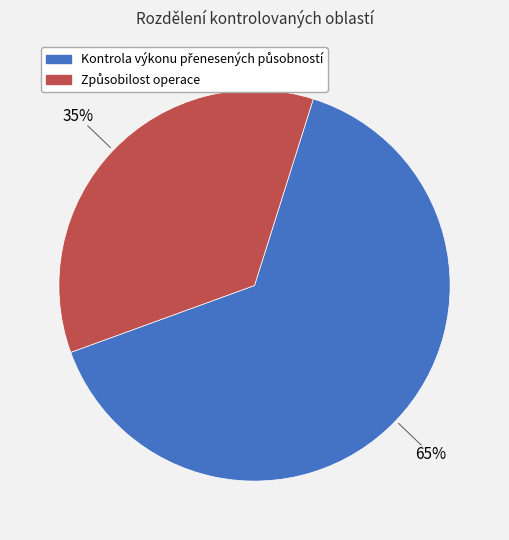

Does any single category account for the majority?

Yes